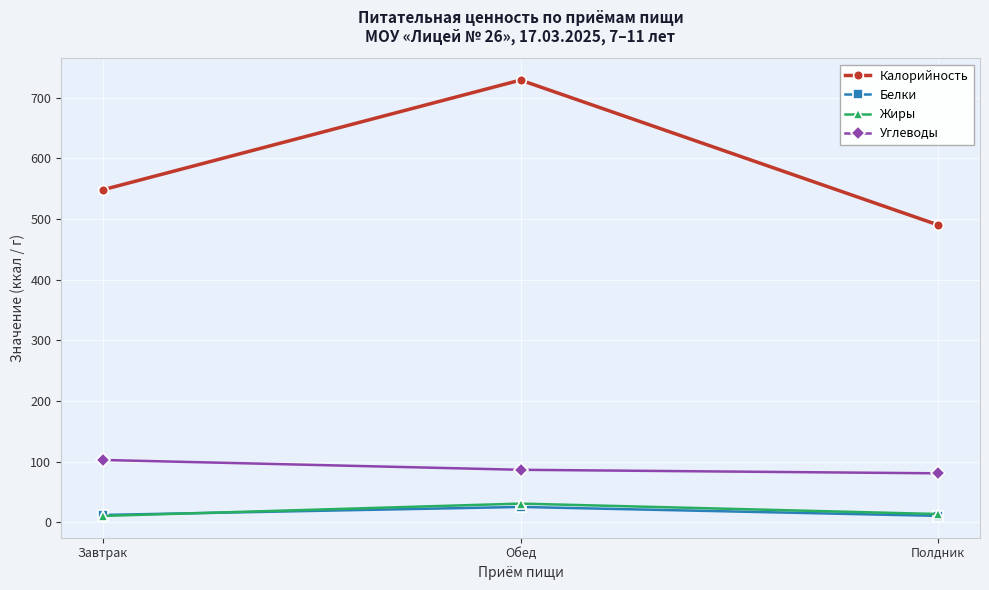

Is it true that Жиры equals 13.8 at Полдник?

True